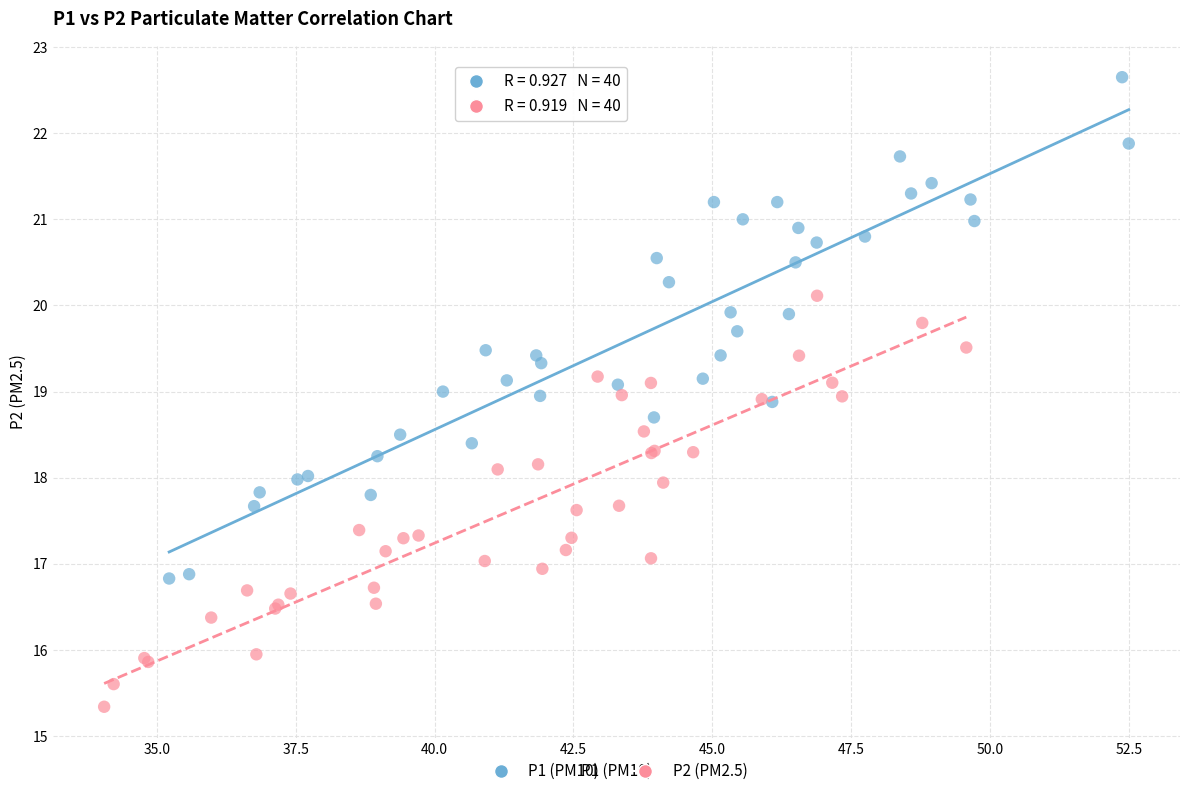

Which series has the widest spread of Y values?

P1 (PM10)